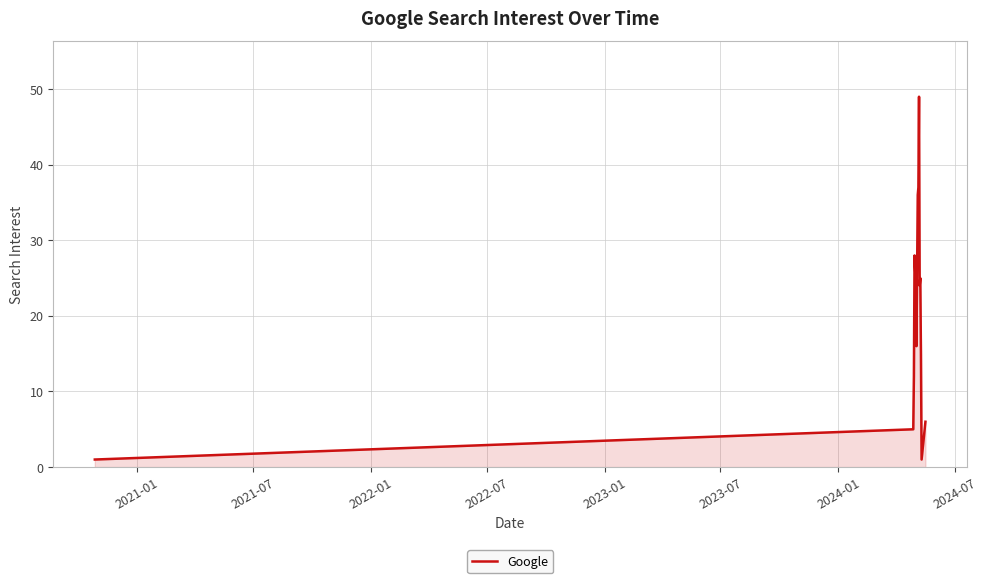

Does the chart have visible grid lines?

Yes